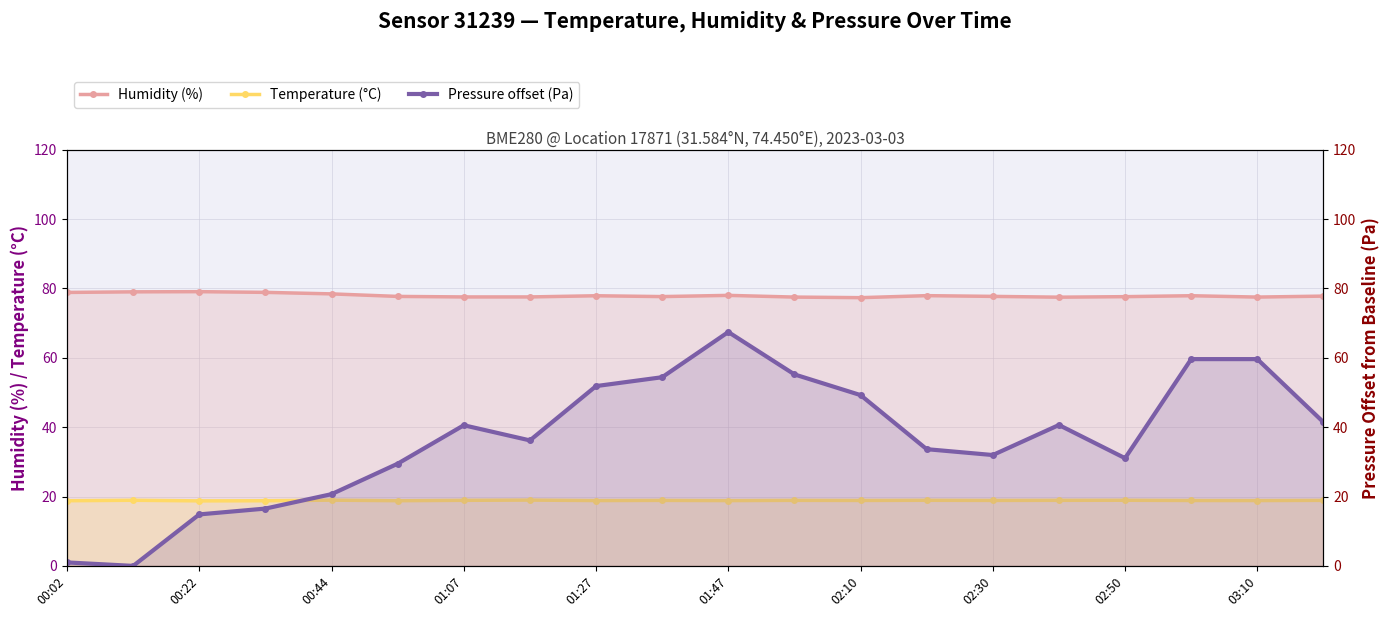

Reading left to right, list all the values displayed in this chart.

Humidity (%): 78.9	79.0	79.1	78.9	78.4	77.7	77.6	77.6	77.9	77.7	78.0	77.5	77.3	77.9	77.7	77.5	77.6	77.9	77.5	77.8
Temperature (°C): 18.8	18.9	18.8	18.8	19.0	18.8	18.9	19.0	18.8	18.9	18.8	18.9	18.9	18.9	18.9	18.9	18.9	18.9	18.8	18.9
Pressure offset (Pa): 1.0	0.0	14.9	16.5	20.7	29.5	40.6	36.2	51.9	54.4	67.4	55.2	49.2	33.7	32.0	40.6	31.1	59.6	59.6	41.4